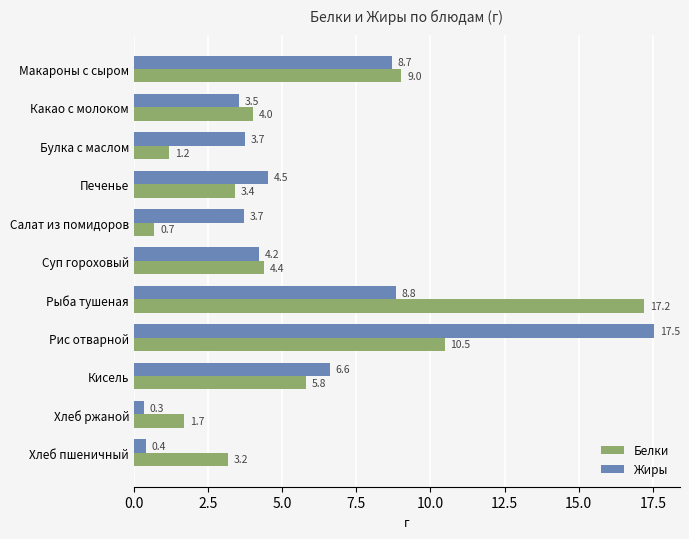

How many data points does each series have?

11